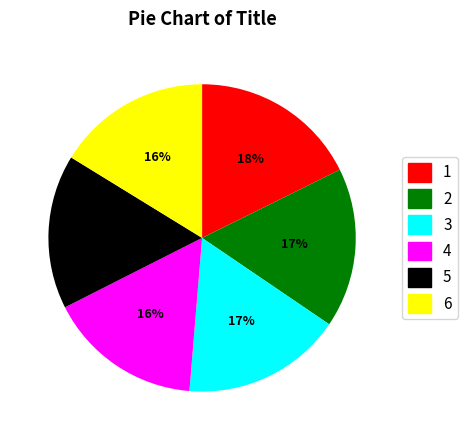

Is there any slice that represents more than half of the pie?

No